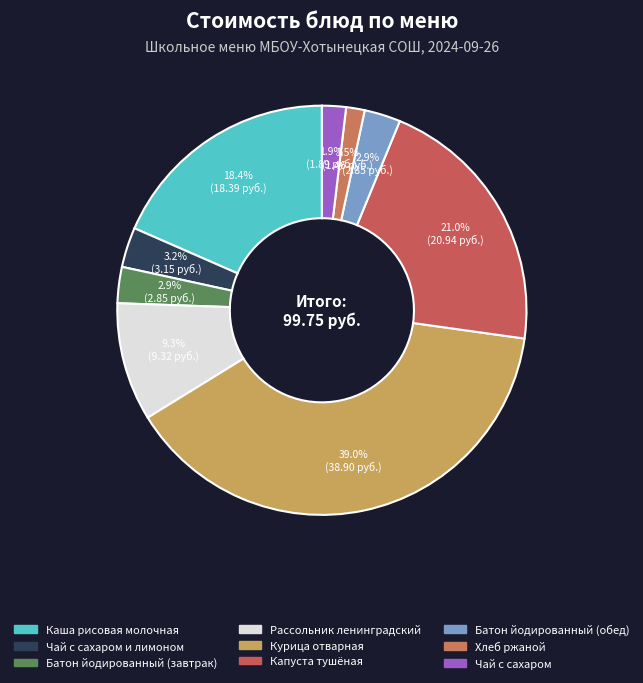

Which category has the biggest portion of the pie?

Курица отварная